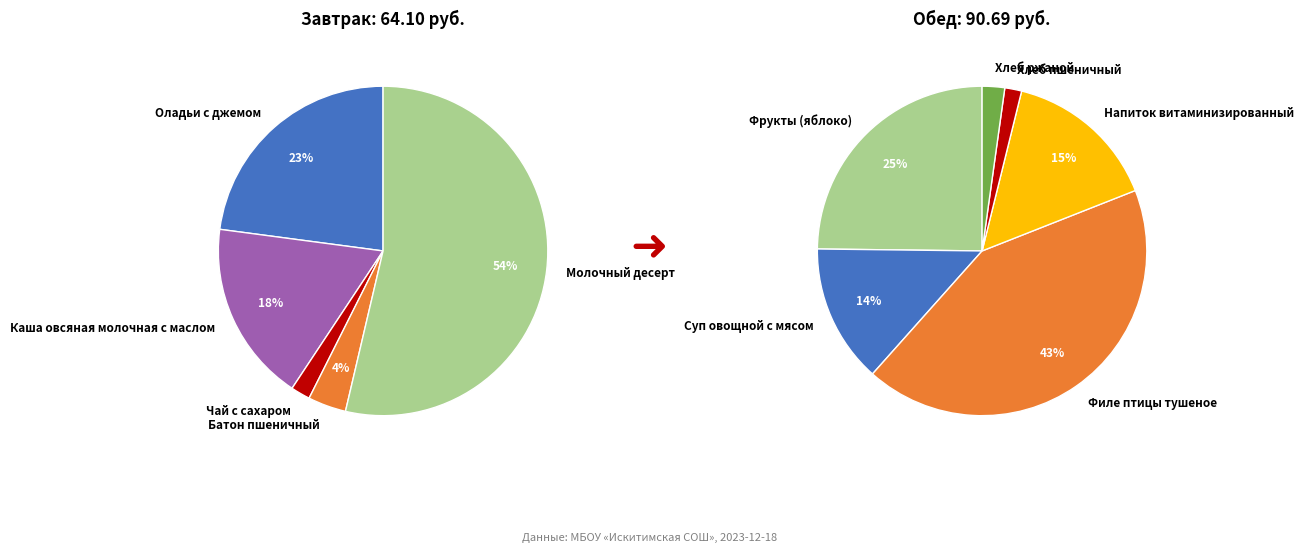

What is the change in value from Оладьи с джемом to Каша овсяная молочная с маслом?

-3.3